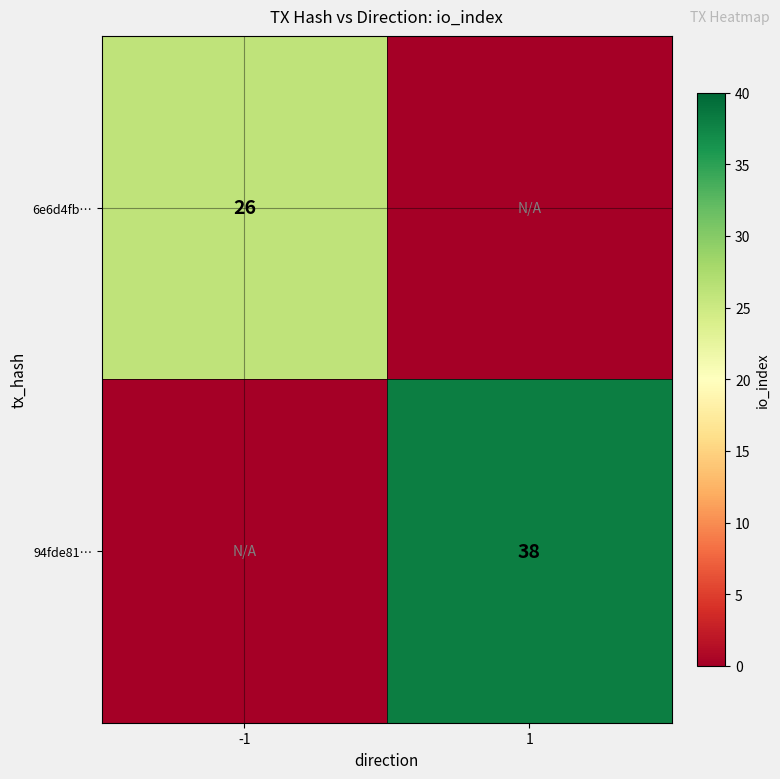

Which category has the lowest value across all series?

1